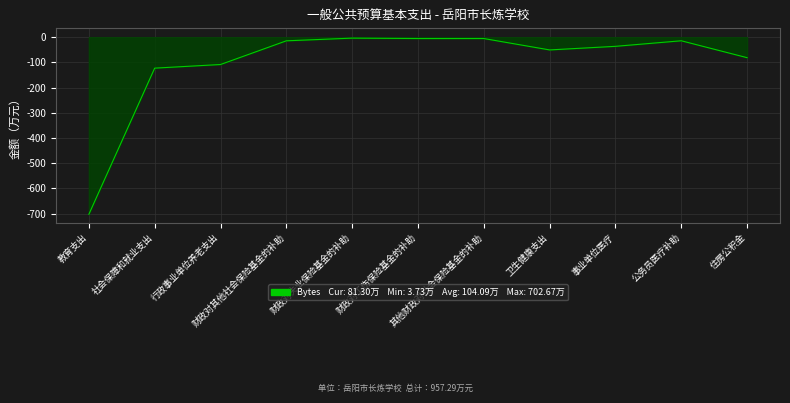

What is the minimum value shown in the chart?

-702.7